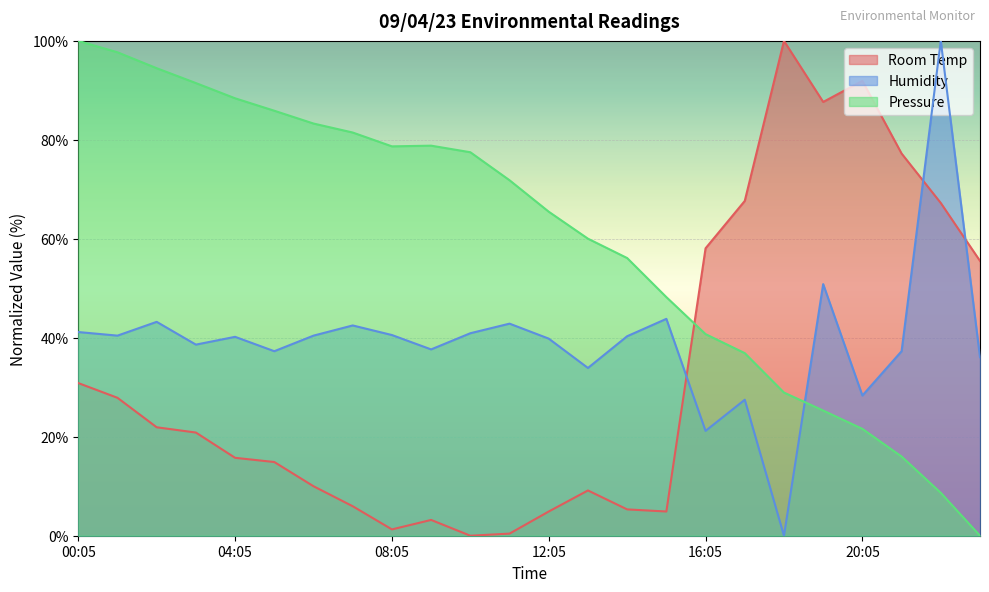

Reading right to left, extract all data points from this chart.

Room Temp: 55.5	67.2	77.2	91.9	87.7	100.0	67.7	58.1	4.9	5.3	9.1	4.9	0.4	0.0	3.2	1.3	6.0	10.0	14.9	15.7	20.9	21.9	27.9	30.9
Humidity: 36.1	100.0	37.3	28.3	50.8	0.0	27.5	21.2	43.8	40.3	33.9	39.8	42.9	40.9	37.7	40.6	42.5	40.4	37.3	40.2	38.6	43.2	40.4	41.2
Pressure: 0.0	8.7	16.0	21.6	25.3	28.9	36.9	40.7	48.2	56.1	60.0	65.5	71.8	77.5	78.8	78.7	81.5	83.3	85.9	88.4	91.5	94.5	97.7	100.0